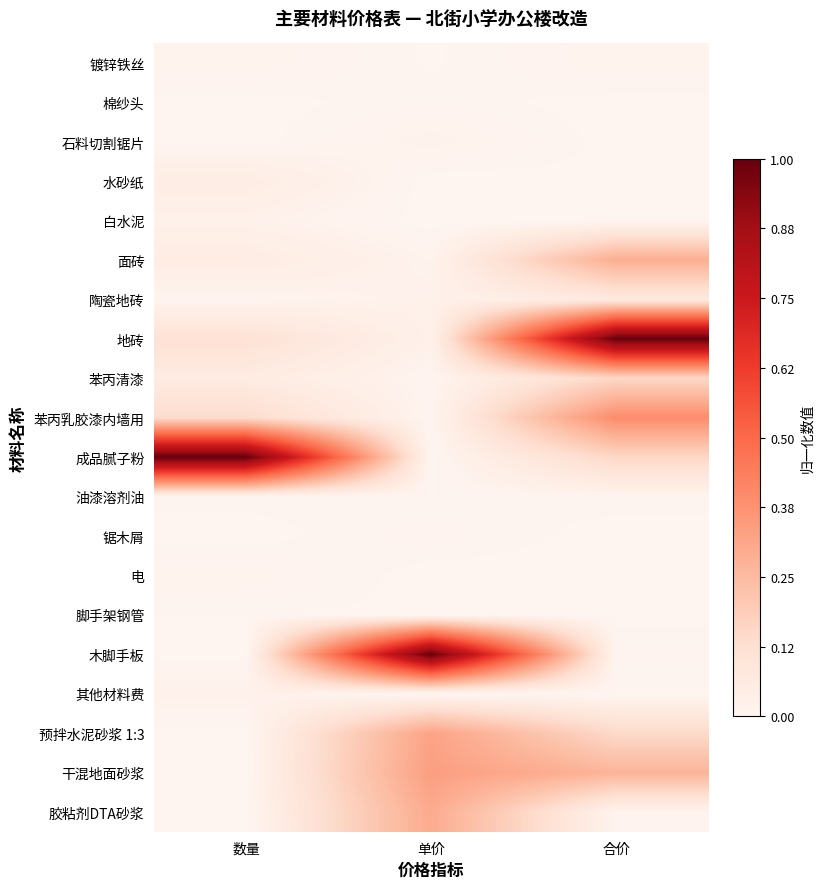

Which label corresponds to the smallest value in the chart?

单价